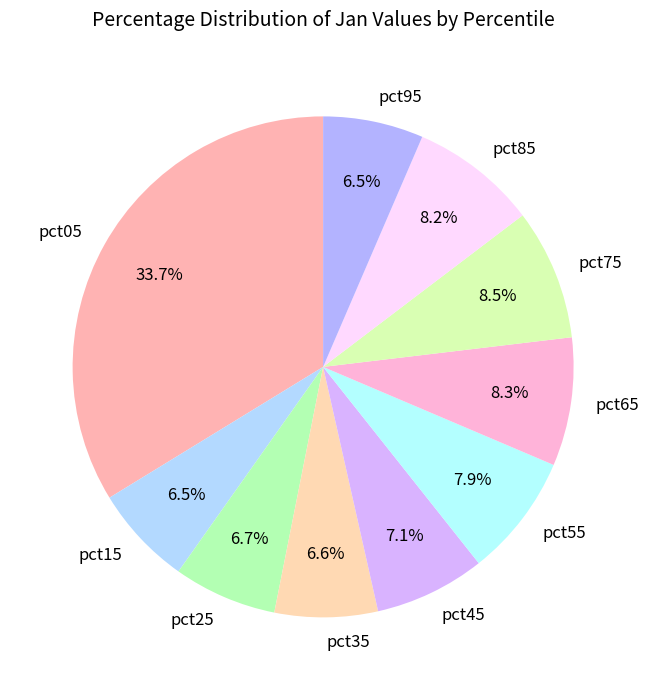

How many slices are in this pie chart?

10